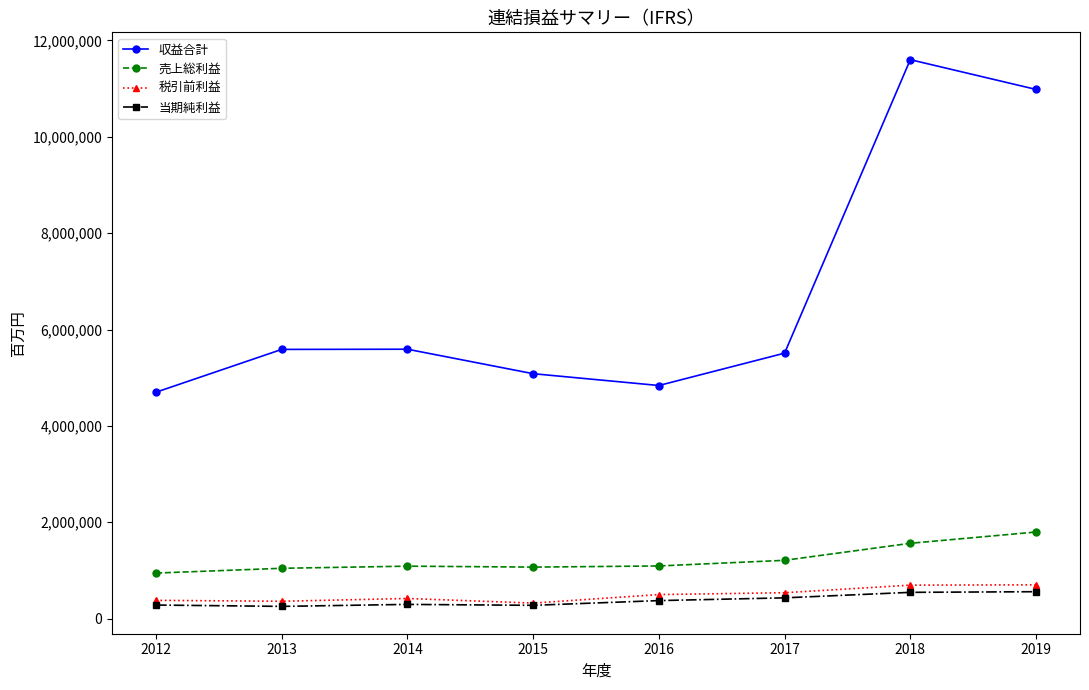

True or false: 収益合計 and 売上総利益 intersect in this chart.

False